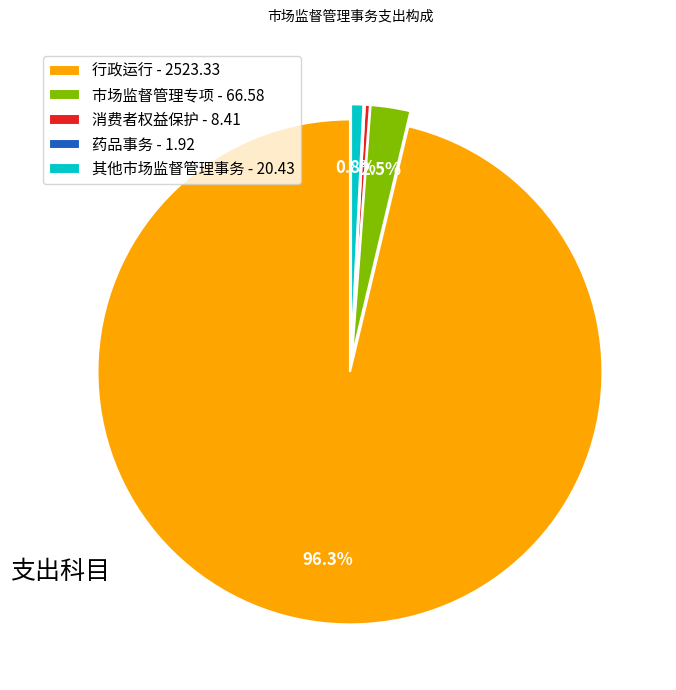

Between 消费者权益保护 - 8.41 and 行政运行 - 2523.33, which is larger?

行政运行 - 2523.33